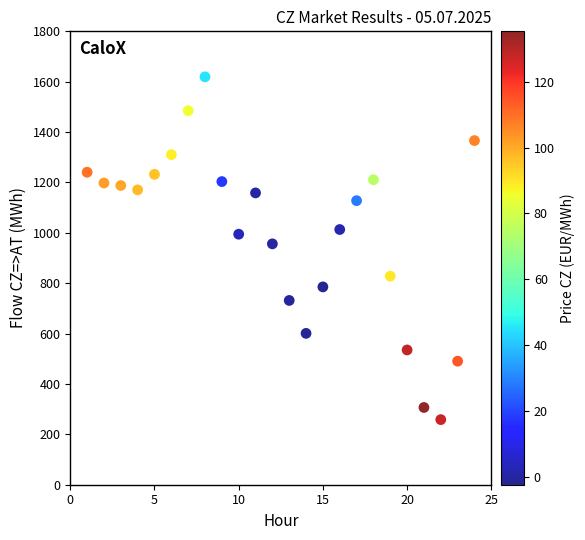

What is the range of X values (max minus min)?

23.0